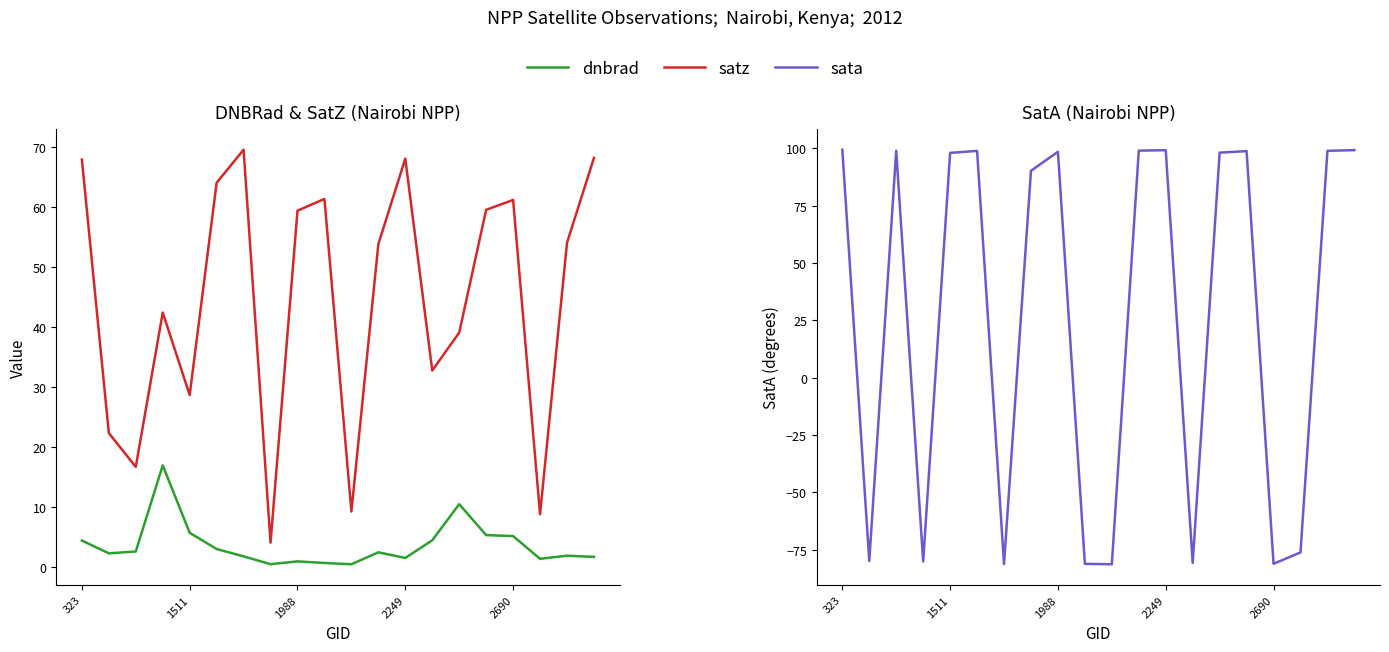

How many series are shown in this chart?

3